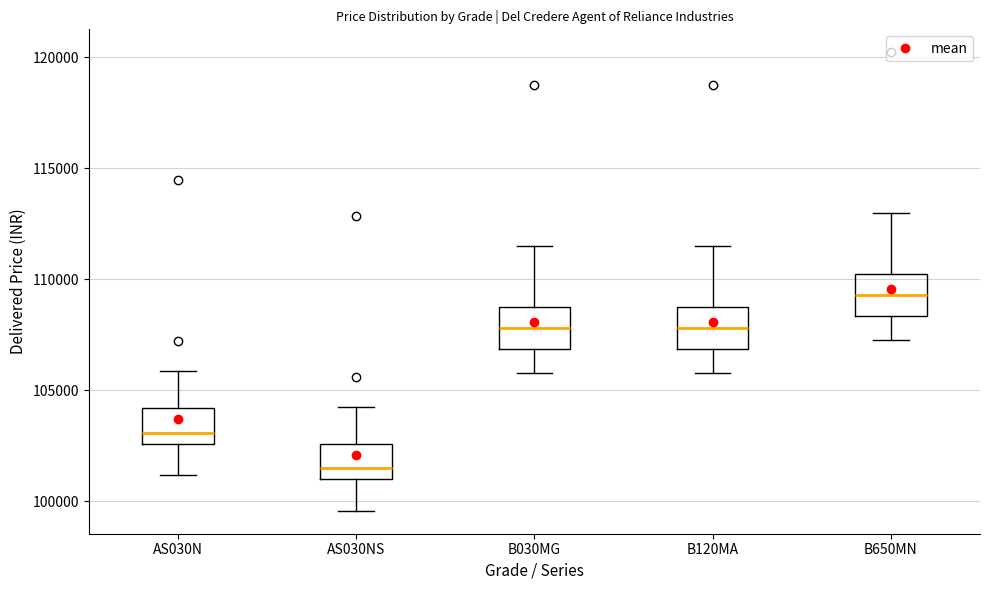

Reading left to right, read every box against the y-axis: the position of its median line, the range the box covers, and the ends of its whiskers. The values are not printed on the chart, so give them approximately, as read against the axis.

AS030N: median 103000, box 102500 to 104000, whiskers 101000 to 106000
AS030NS: median 101500, box 101000 to 102500, whiskers 99500 to 104000
B030MG: median 108000, box 107000 to 109000, whiskers 106000 to 111500
B120MA: median 108000, box 107000 to 109000, whiskers 106000 to 111500
B650MN: median 109500, box 108500 to 110000, whiskers 107500 to 113000